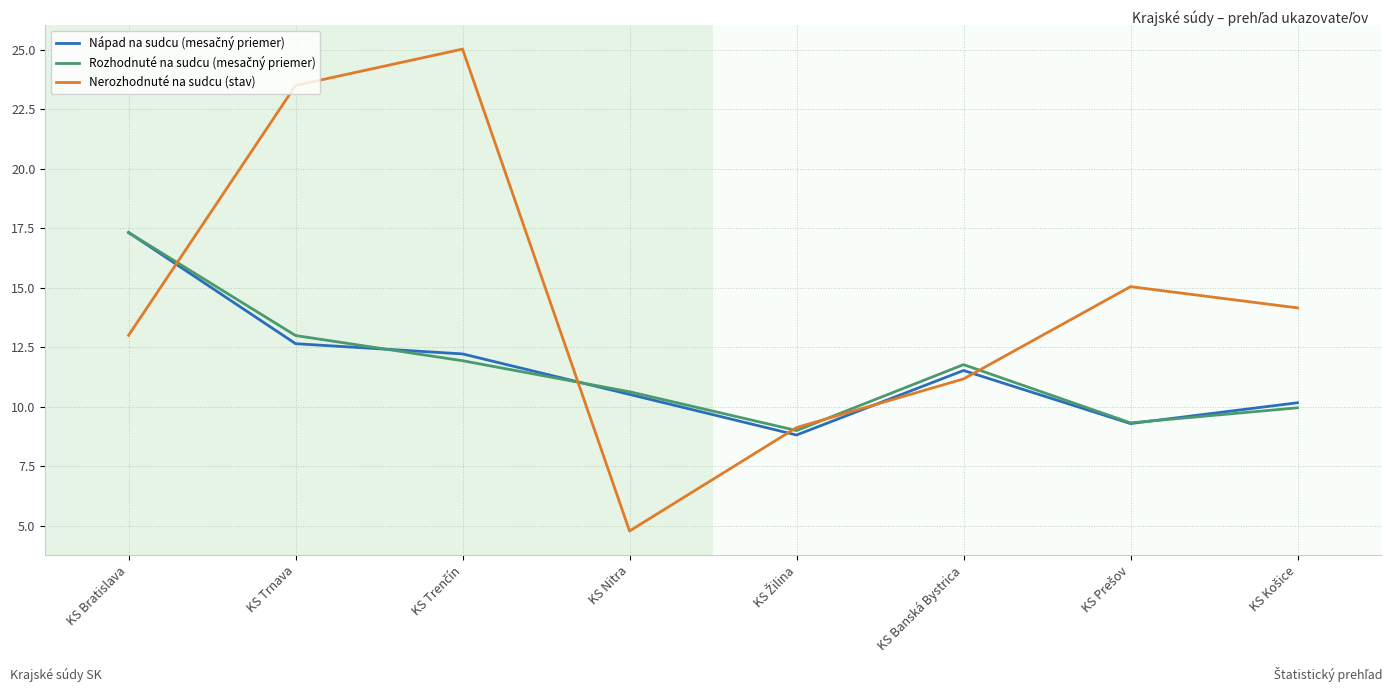

What is the smallest value displayed?

4.8